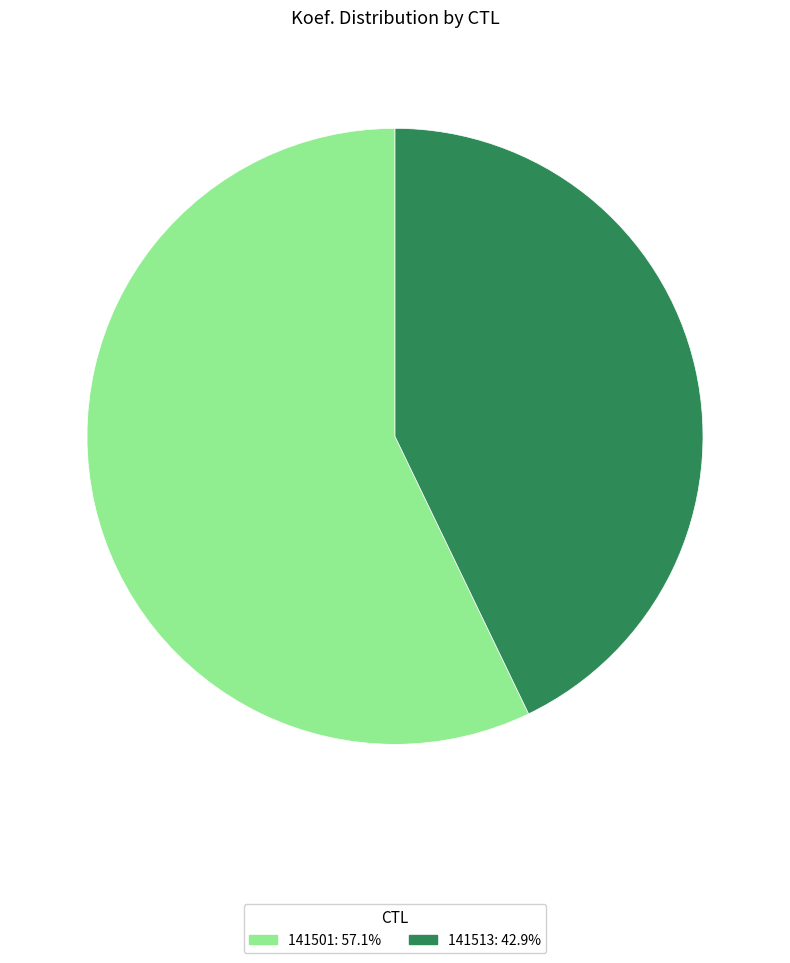

What is the majority slice?

141501